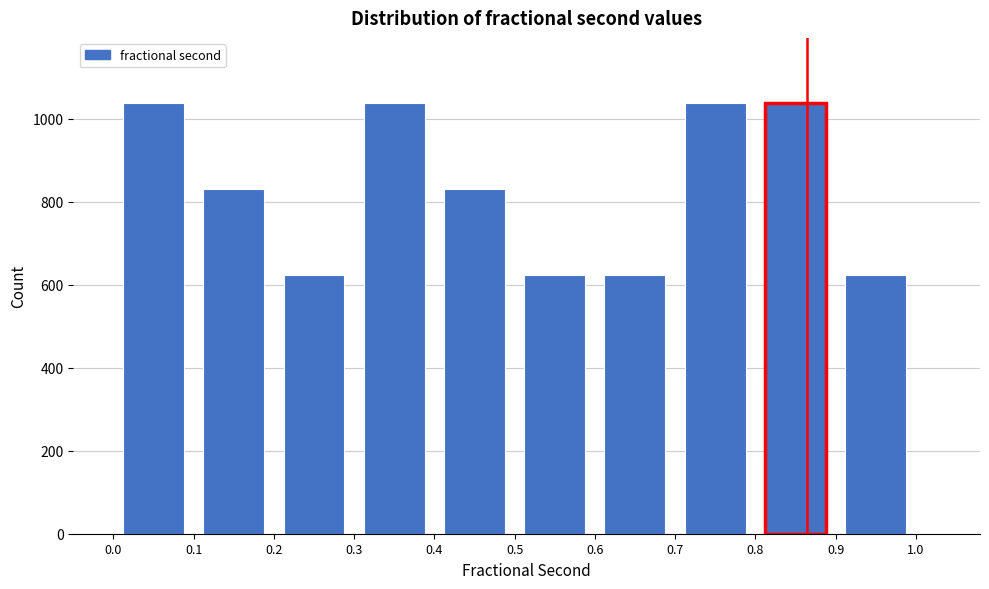

Reading left to right, list every bar in this chart as the range it spans on the x-axis followed by its height. The values are not printed on the chart, so give them approximately, as read against the axis.

0.0 to 0.1: 1040
0.1 to 0.2: 840
0.2 to 0.3: 620
0.3 to 0.4: 1040
0.4 to 0.5: 840
0.5 to 0.6: 620
0.6 to 0.7: 620
0.7 to 0.8: 1040
0.8 to 0.9: 1040
0.9 to 1.0: 620